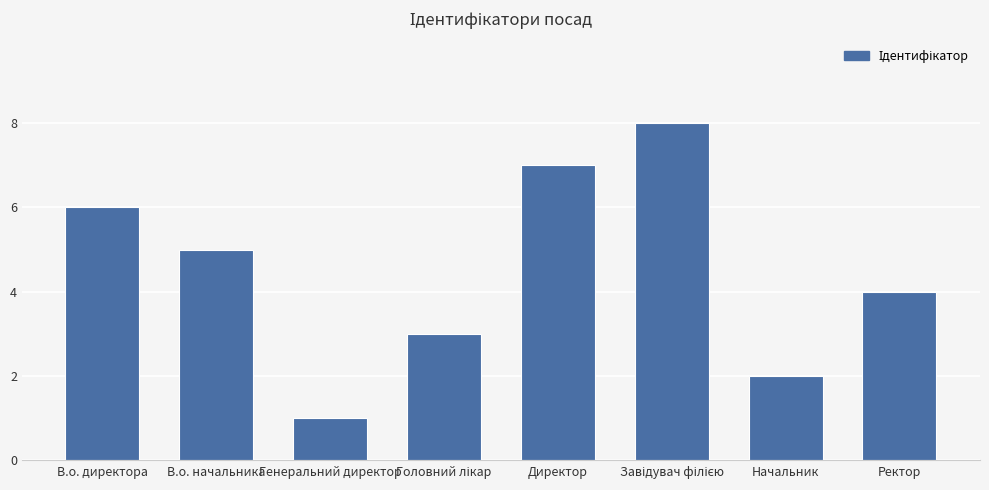

Read the value at Начальник.

2